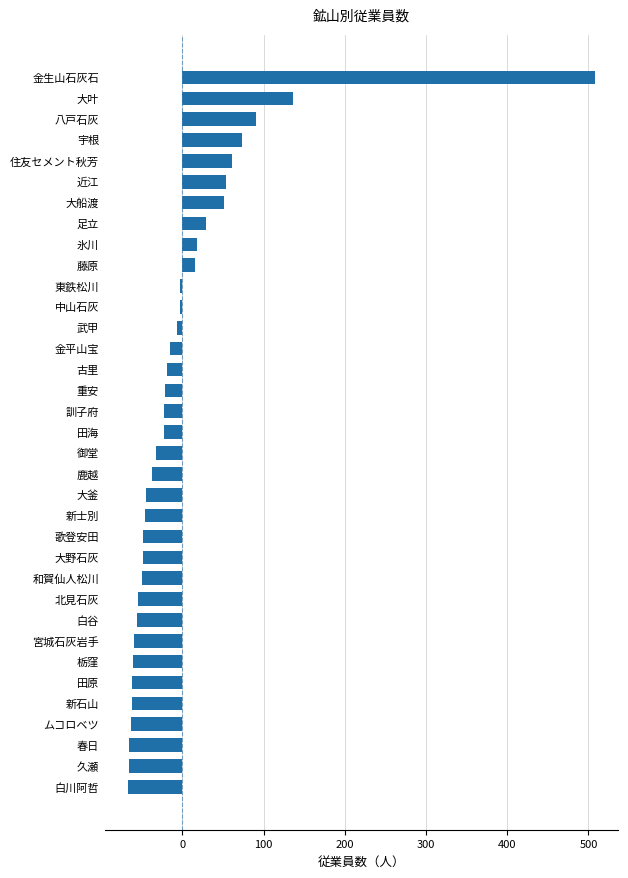

Between 金生山石灰石 and 北見石灰, which is larger?

金生山石灰石